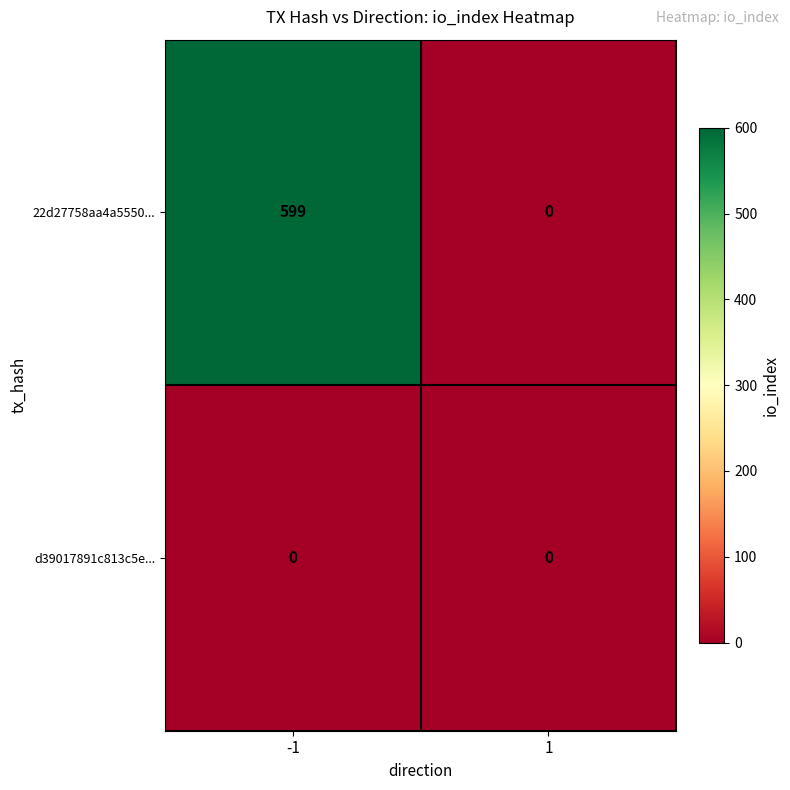

Reading right to left, list all the values displayed in this chart.

22d27758aa4a5550...: 1=0	-1=599
d39017891c813c5e...: 1=0	-1=0